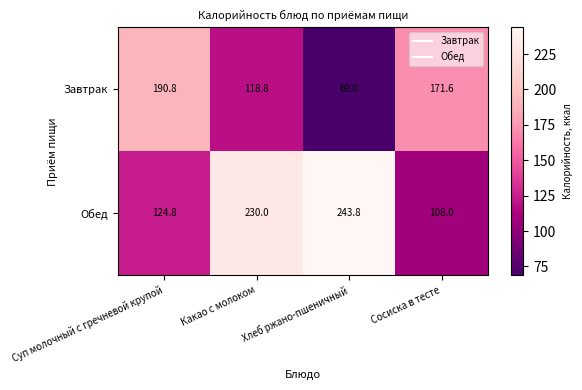

What is the spread (max minus min) of values at Суп молочный с гречневой крупой?

66.0